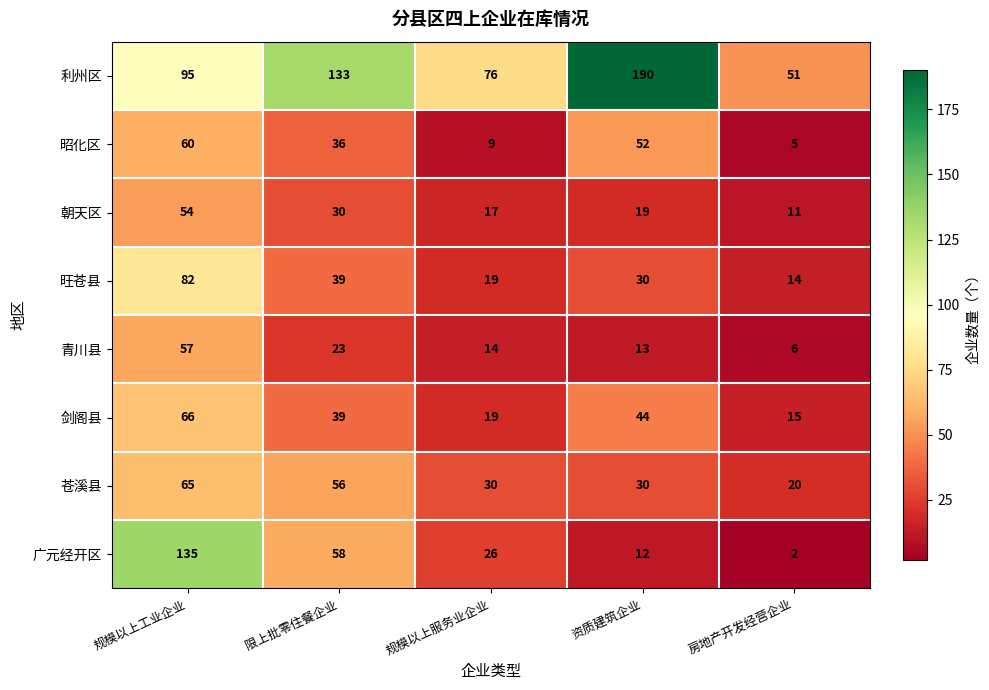

Which series has the largest range (max minus min)?

利州区